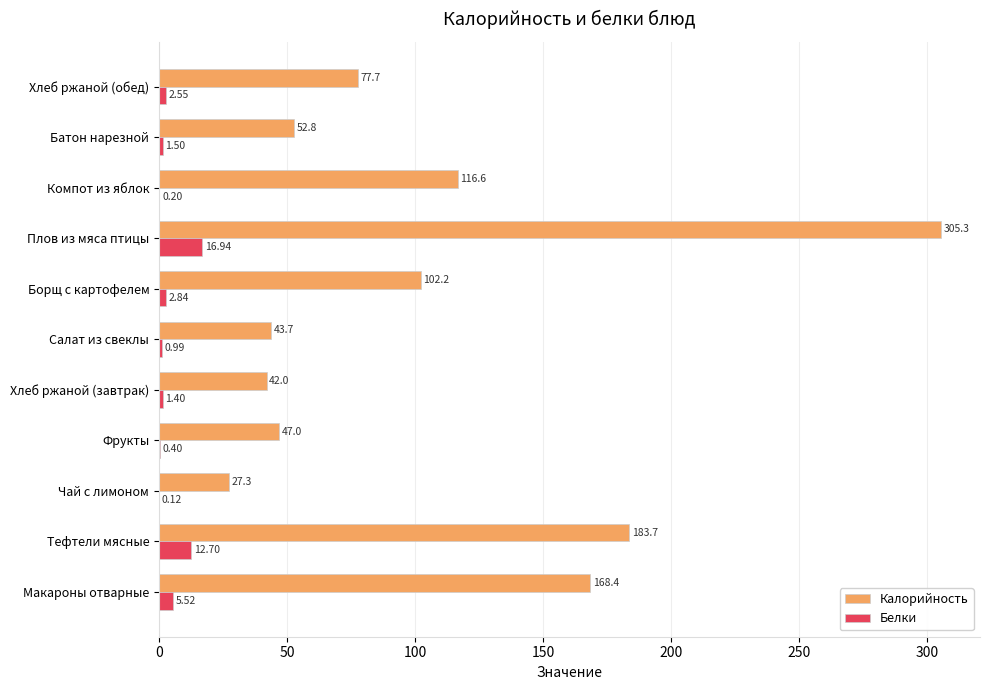

Which label corresponds to the largest value in the chart?

Плов из мяса птицы